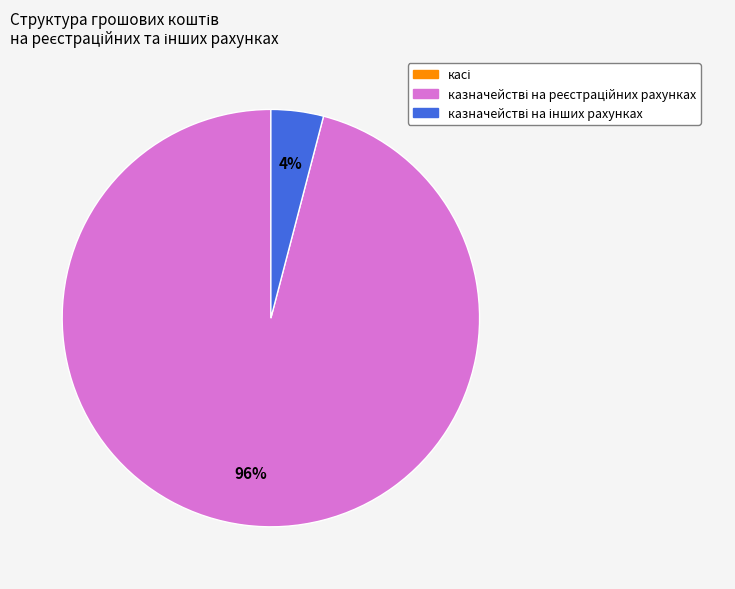

Does any single category account for the majority?

Yes